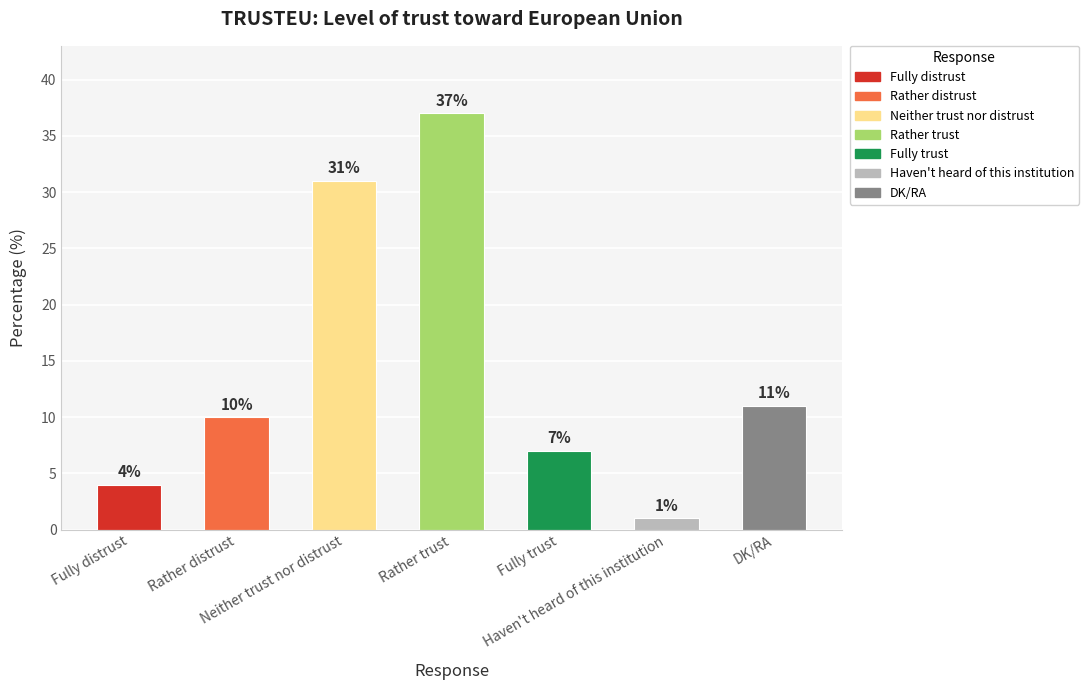

List the labels in order of value, largest first.

Rather trust, Neither trust nor distrust, DK/RA, Rather distrust, Fully trust, Fully distrust, Haven't heard of this institution